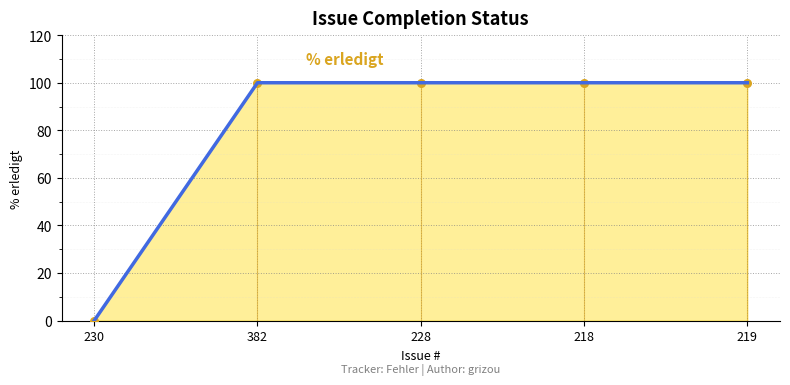

Approximately how many times larger is the value at 218 compared to 382?

1.0